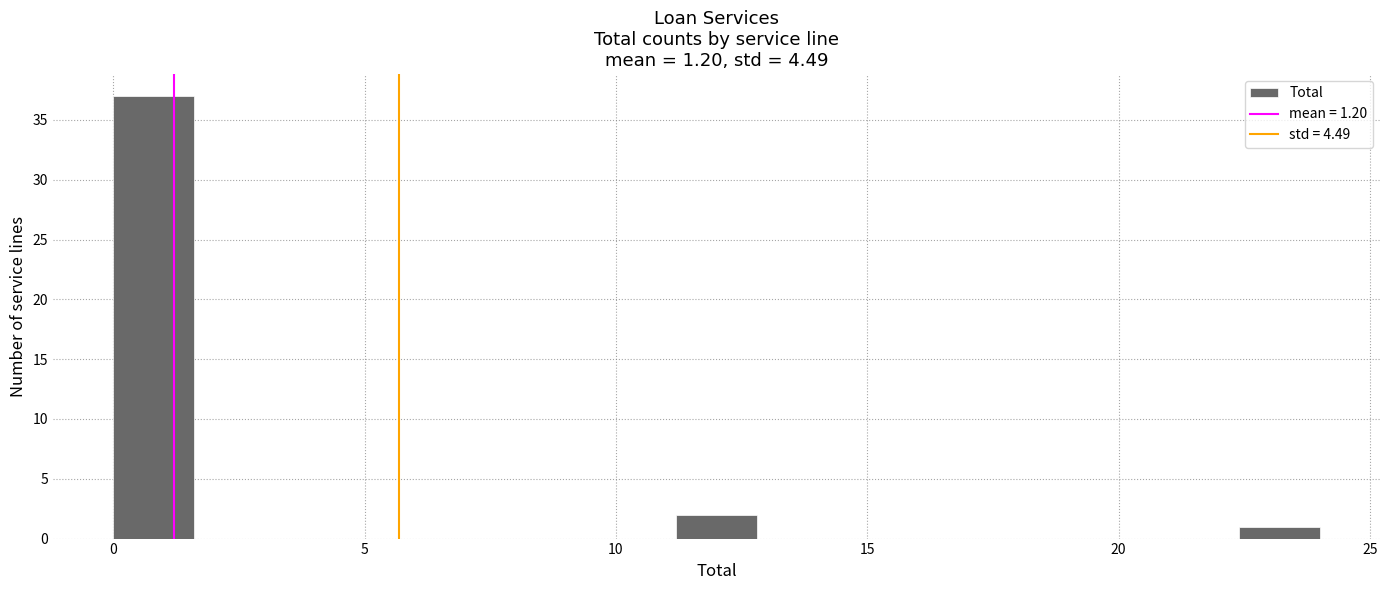

Read against the x-axis, roughly where is the centre of the tallest bar?

1.0